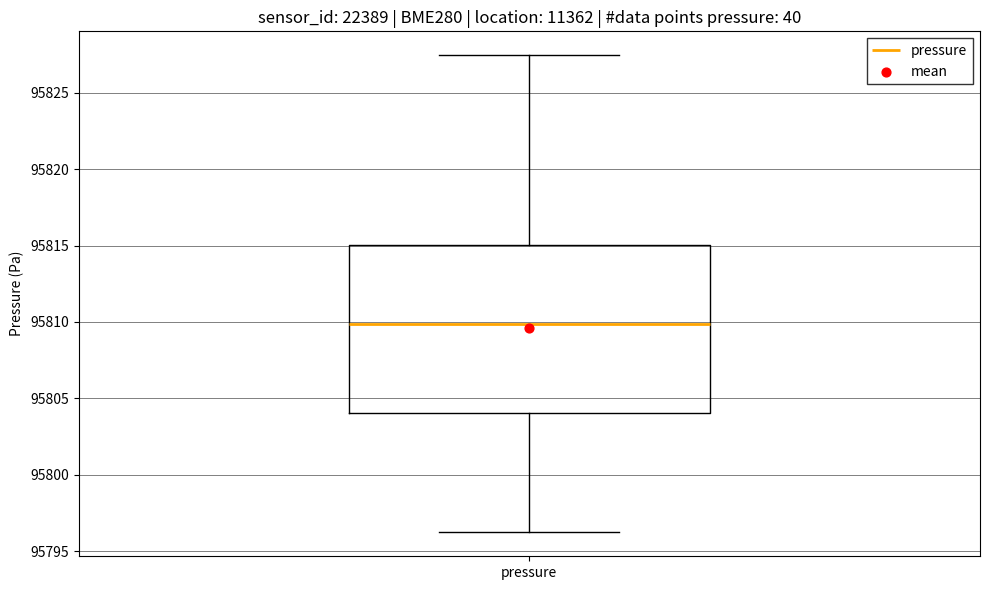

Read this box plot against the y-axis: the position of the median line, the range covered by the box, and the ends of both whiskers. The values are not printed on the chart, so give them approximately, as read against the axis.

median 95810.0, box 95804.0 to 95815.0, whiskers 95796.0 to 95827.5